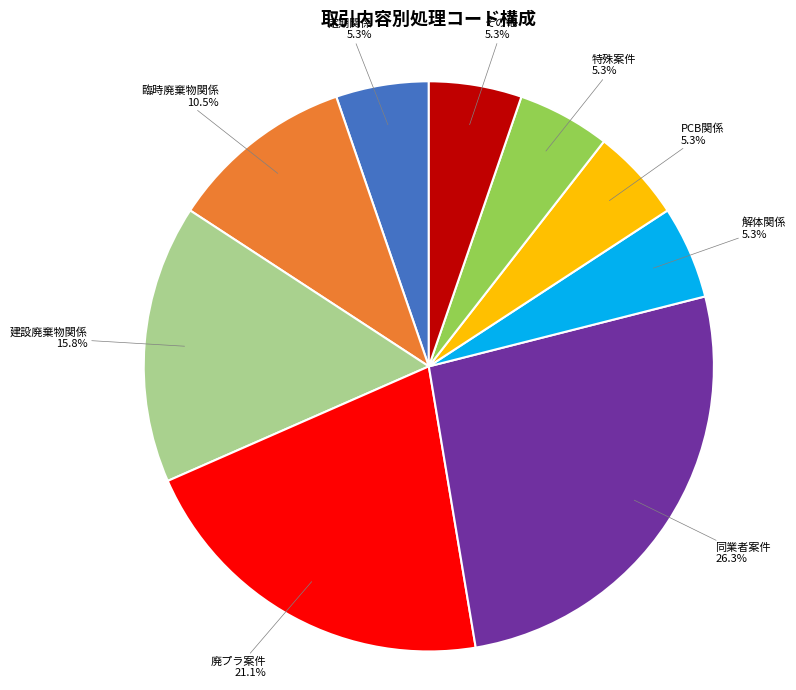

Is there a majority slice in this chart?

No